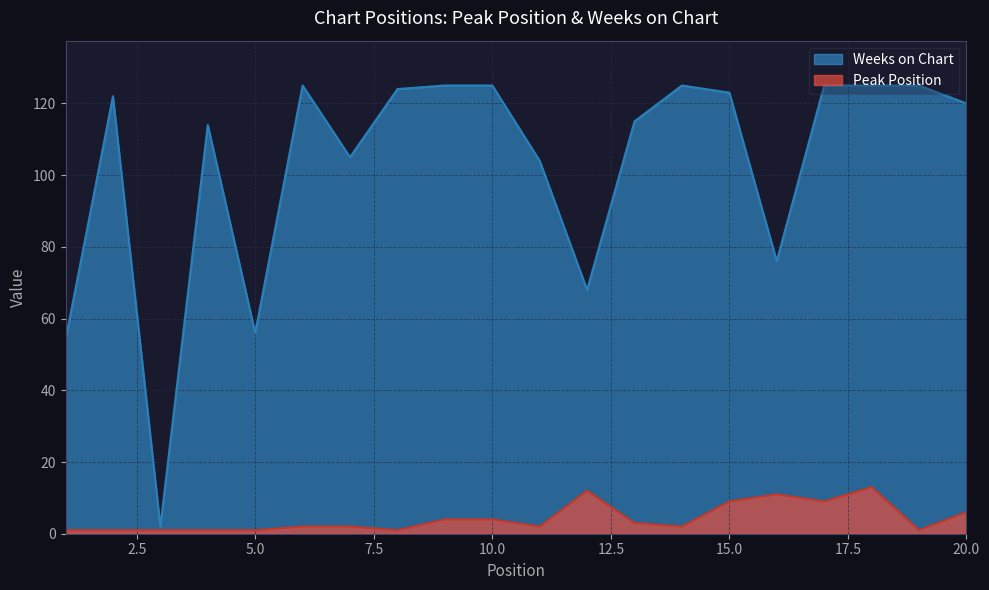

True or false: Weeks on Chart and Peak Position cross at least once.

False